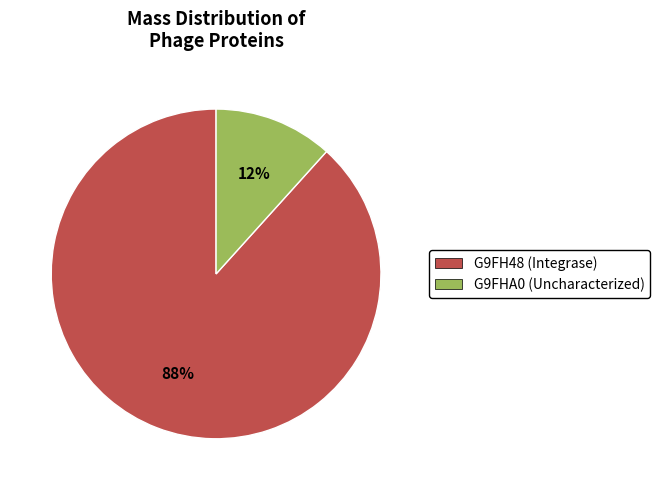

To the nearest percent, what is the average slice percentage?

50%